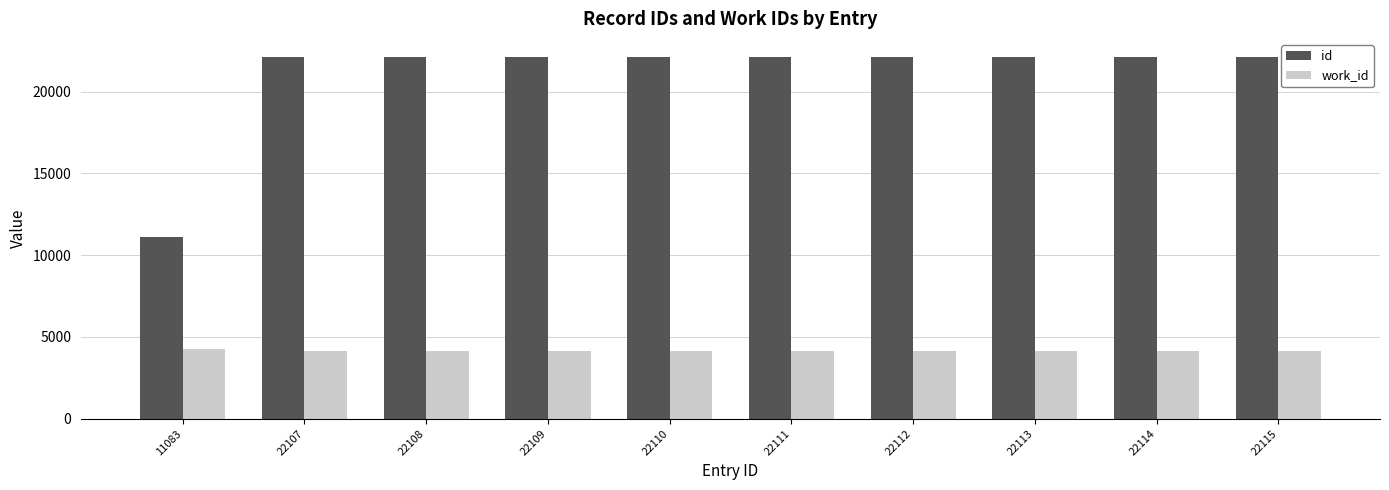

Which series has the widest spread of values?

id